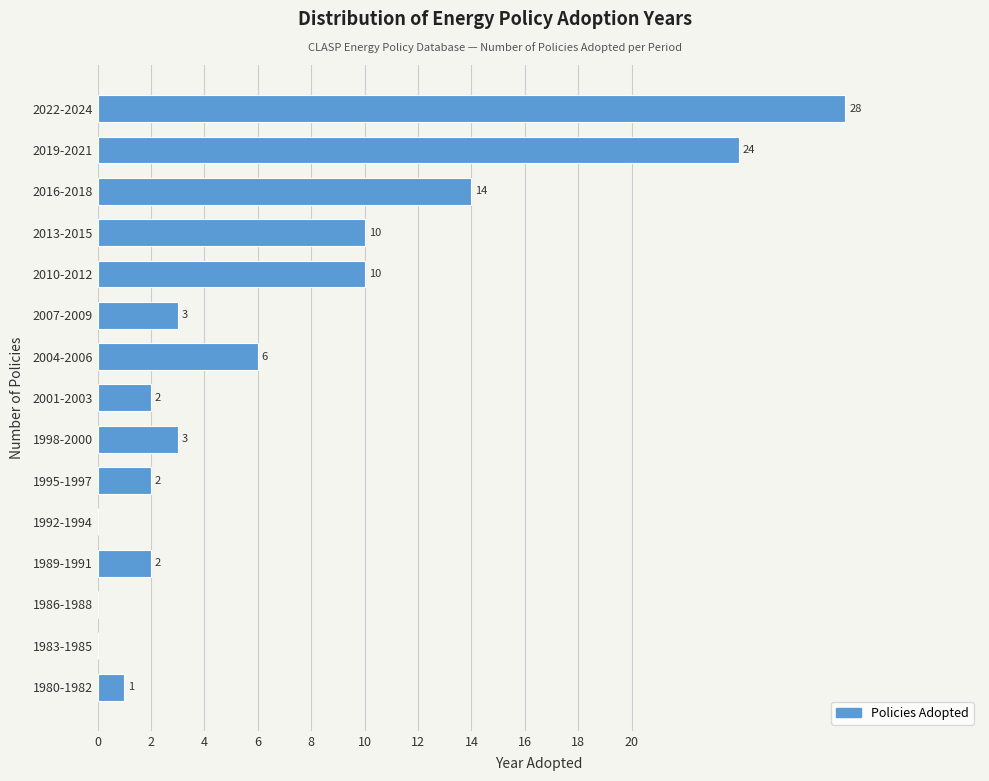

Reading bottom to top, transcribe all the data shown in this chart.

1980-1982=1	1983-1985=0	1986-1988=0	1989-1991=2	1992-1994=0	1995-1997=2	1998-2000=3	2001-2003=2	2004-2006=6	2007-2009=3	2010-2012=10	2013-2015=10	2016-2018=14	2019-2021=24	2022-2024=28